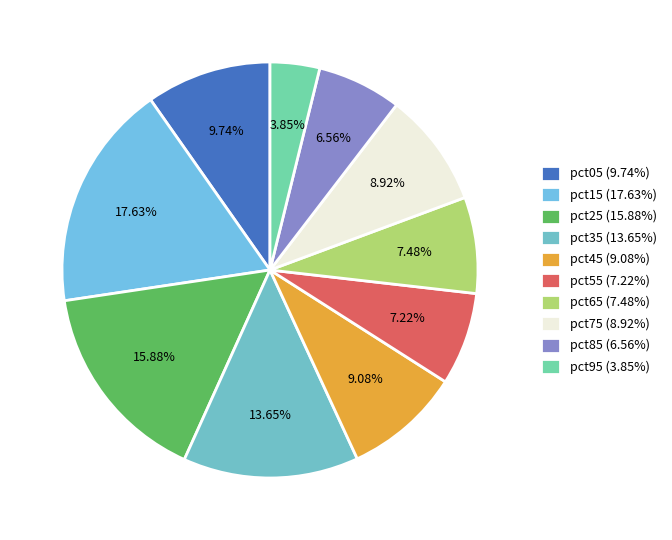

To the nearest percent, what portion does pct95 represent?

4%